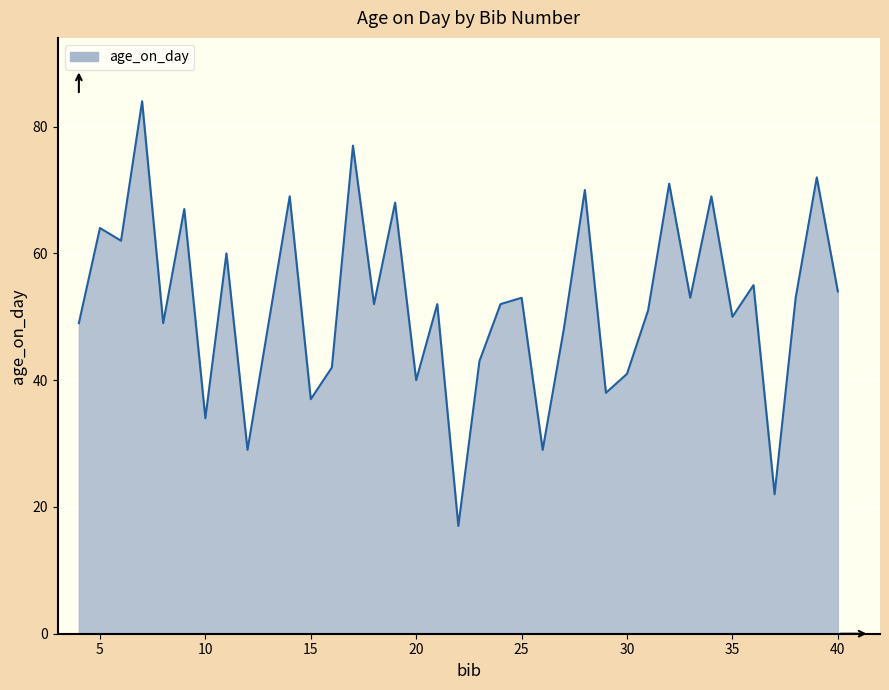

What is the difference between the maximum and minimum values?

67